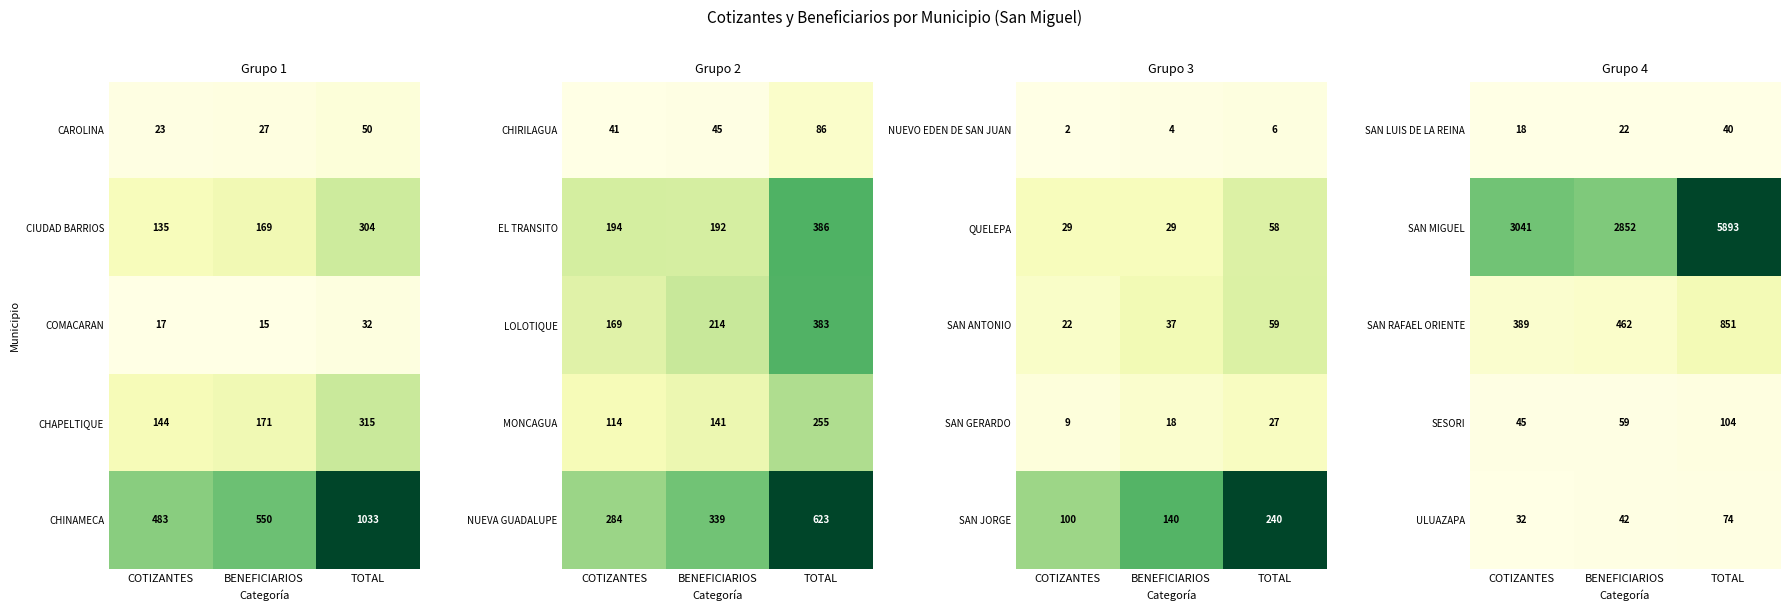

What is the maximum value for SAN LUIS DE LA REINA?

40